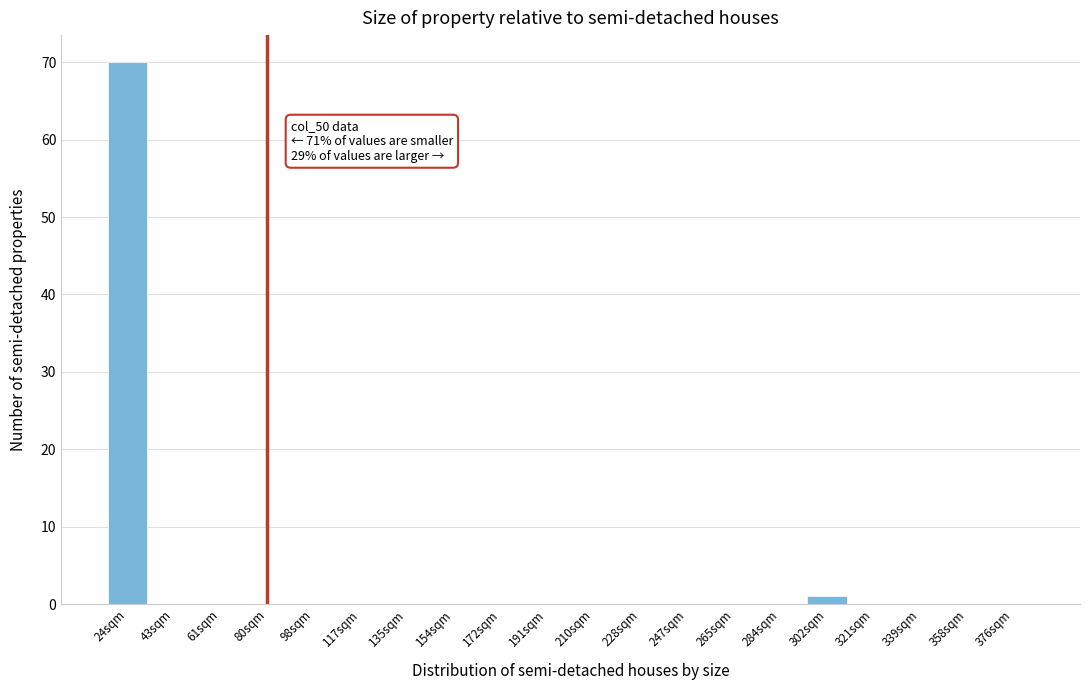

Reading left to right, transcribe all the data shown in this chart.

24sqm=70	43sqm=0	61sqm=0	80sqm=0	98sqm=0	117sqm=0	135sqm=0	154sqm=0	172sqm=0	191sqm=0	210sqm=0	228sqm=0	247sqm=0	265sqm=0	284sqm=0	302sqm=1	321sqm=0	339sqm=0	358sqm=0	376sqm=0